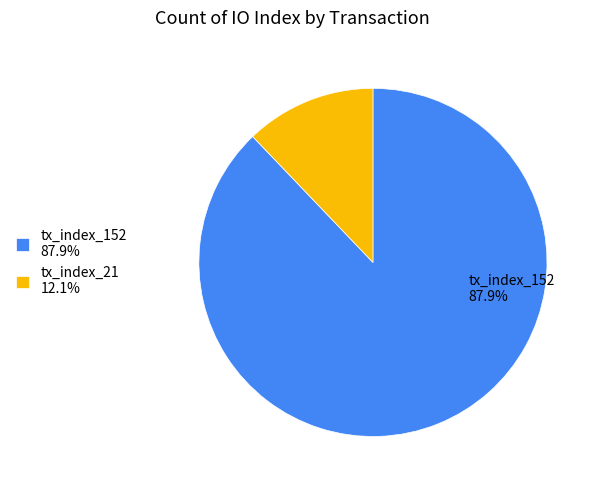

Does any single category account for the majority?

Yes